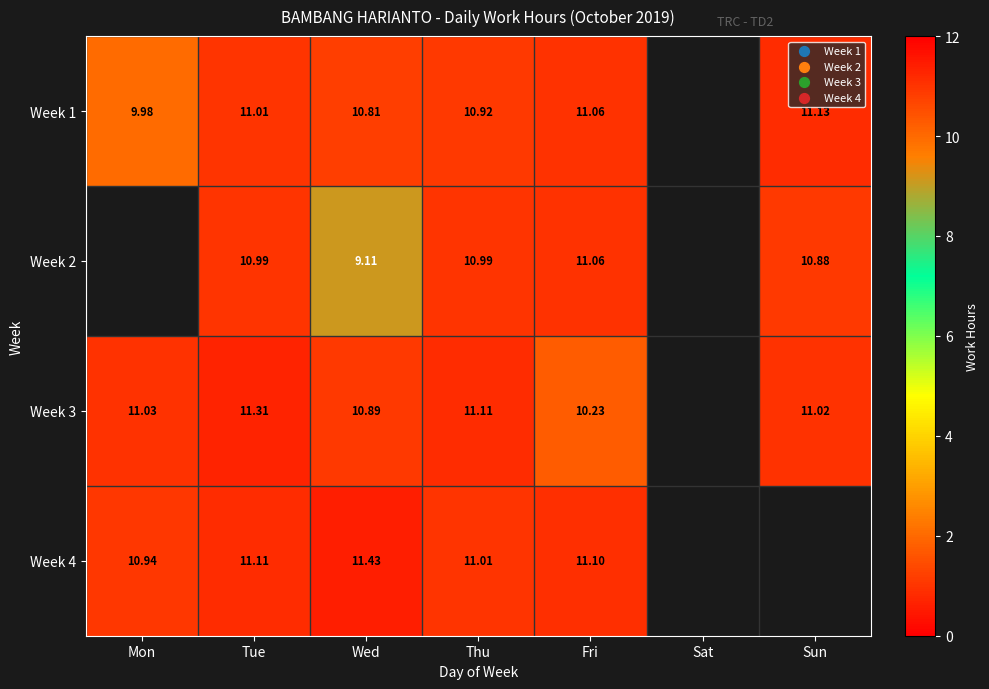

List the labels in order of Week 3 value, largest first.

Tue, Thu, Mon, Sun, Wed, Fri, Sat